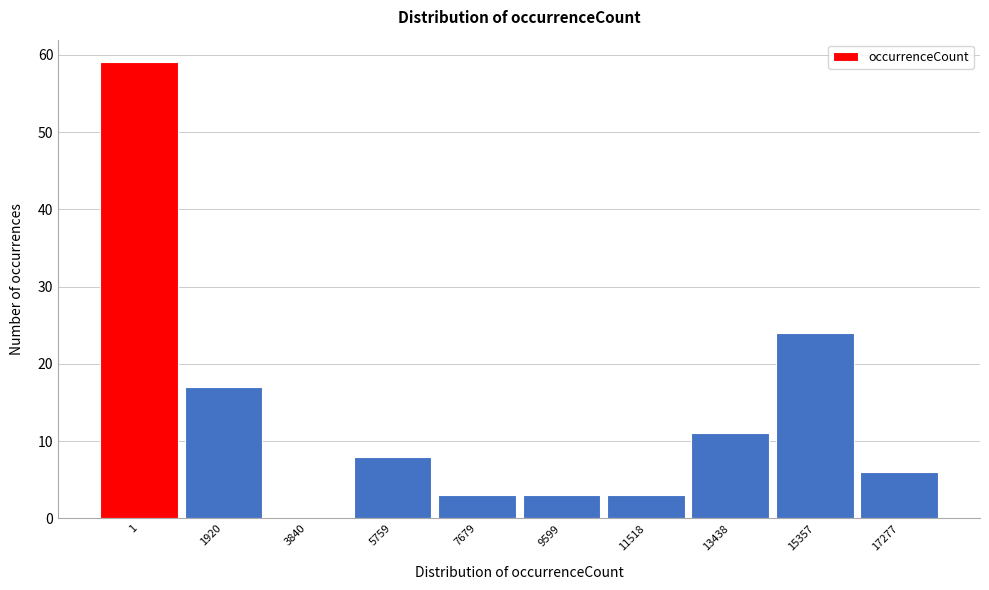

Reading left to right, extract all data points from this chart.

1=59	1920=17	3840=0	5759=8	7679=3	9599=3	11518=3	13438=11	15357=24	17277=6